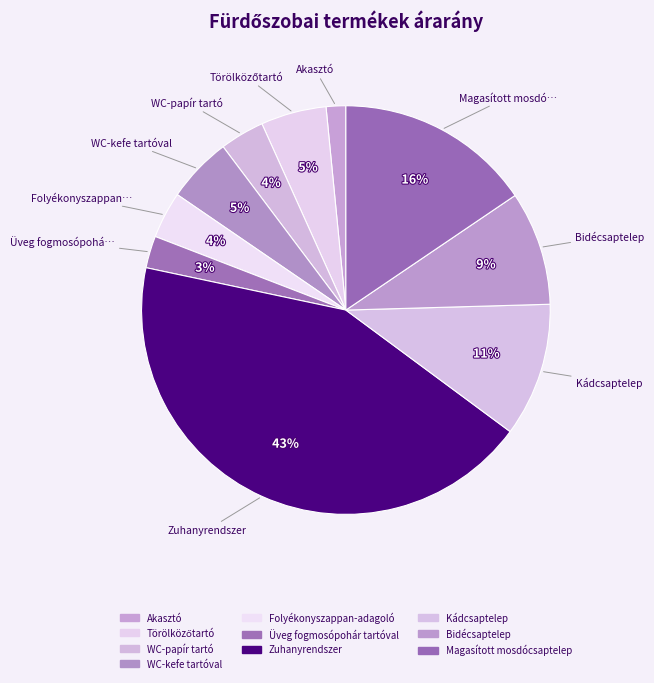

Count the number of slices in the pie.

10